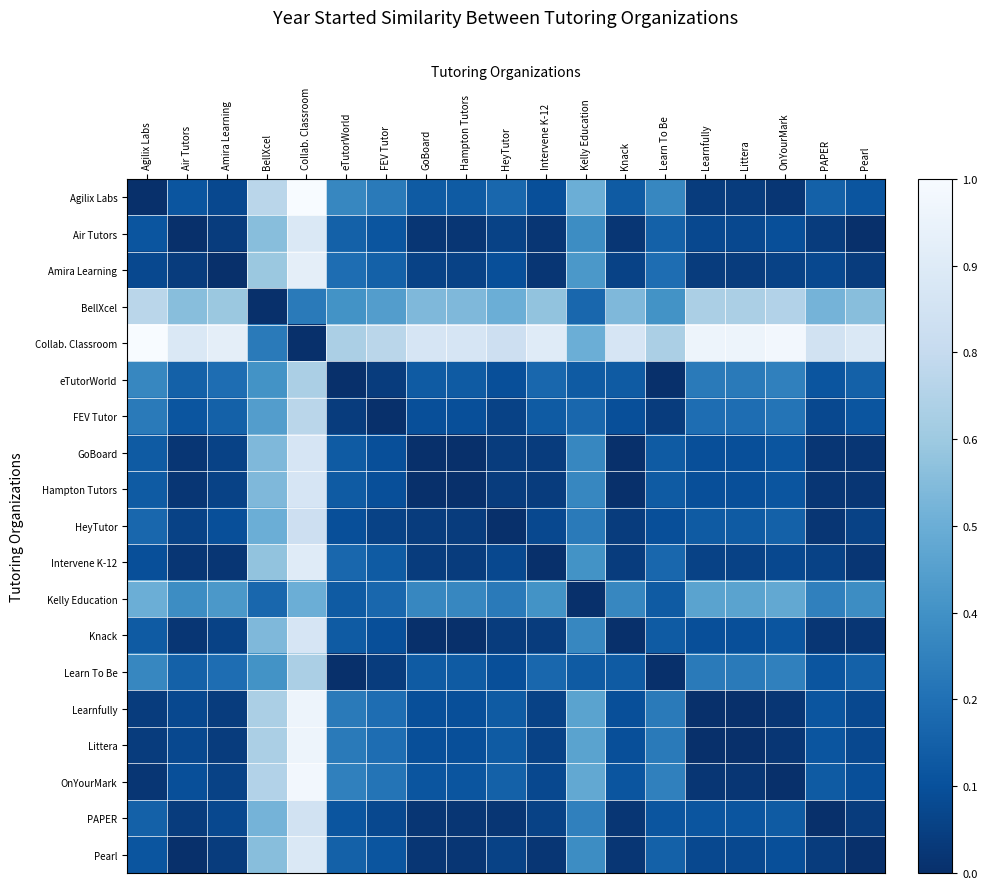

At how many categories does at least one series exceed 0?

19